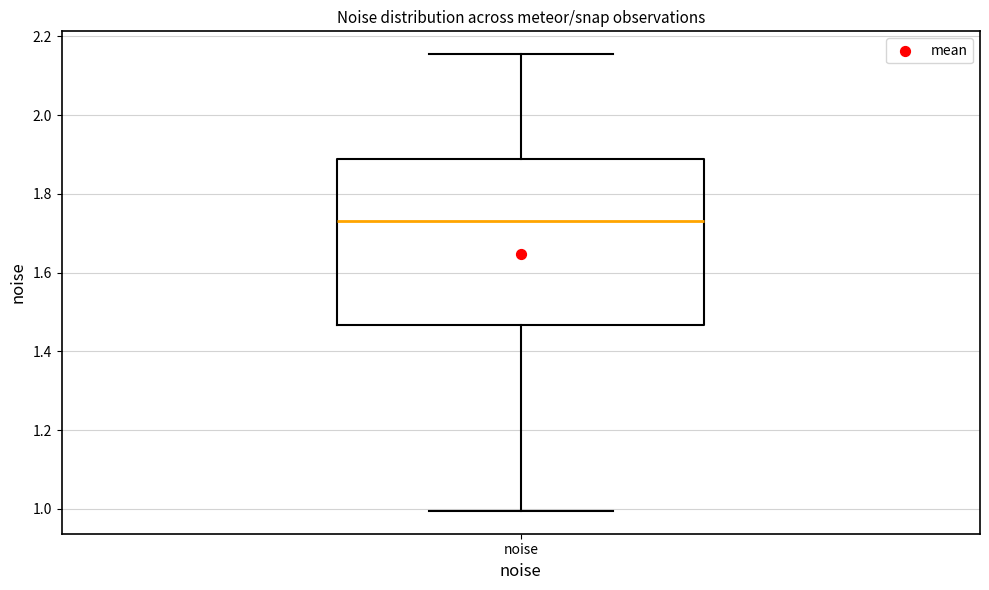

Read this box plot against the y-axis: the position of the median line, the range covered by the box, and the ends of both whiskers. The values are not printed on the chart, so give them approximately, as read against the axis.

median 1.74, box 1.46 to 1.88, whiskers 1.00 to 2.16